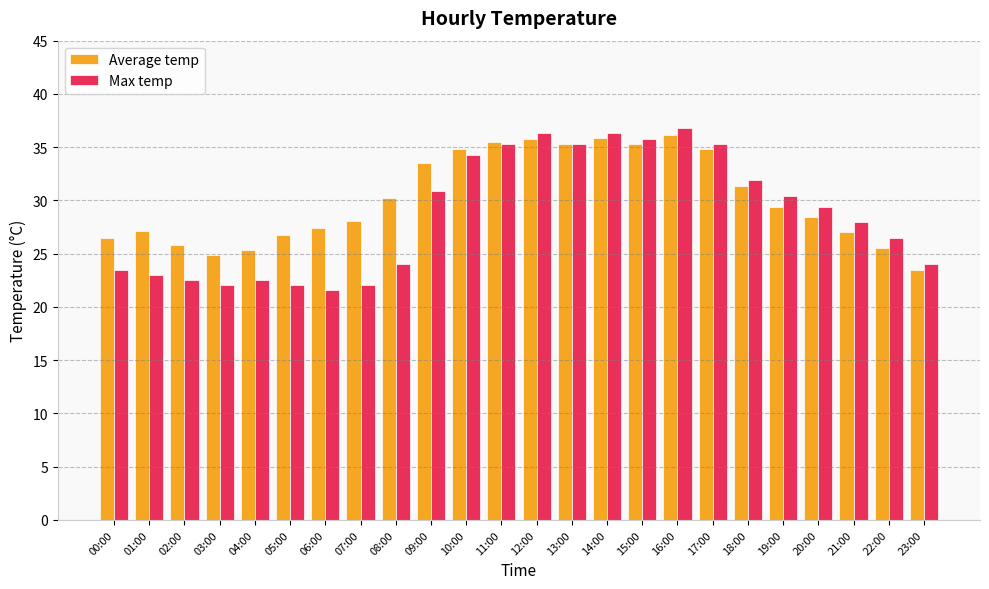

What is the difference between the maximum and second lowest values in the Max temp series?

14.7